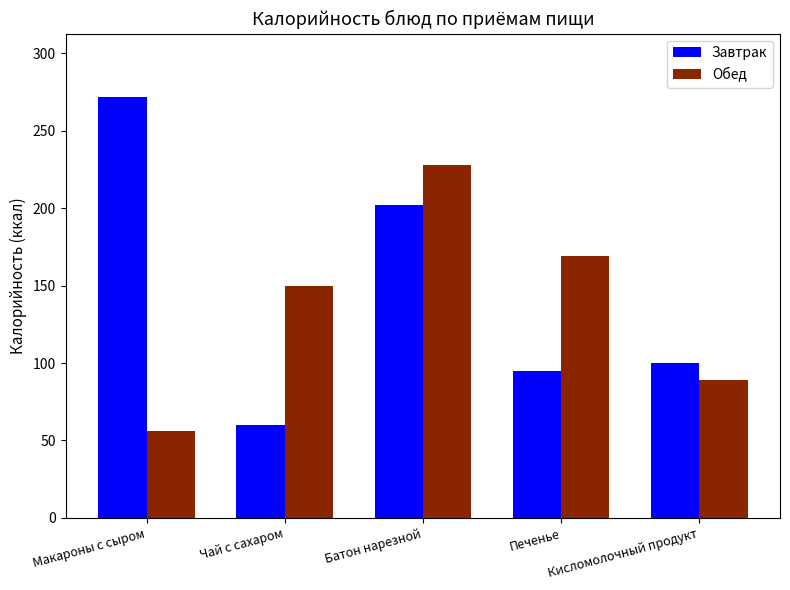

What is the sum of the Завтрак values at Кисломолочный продукт and Печенье?

195